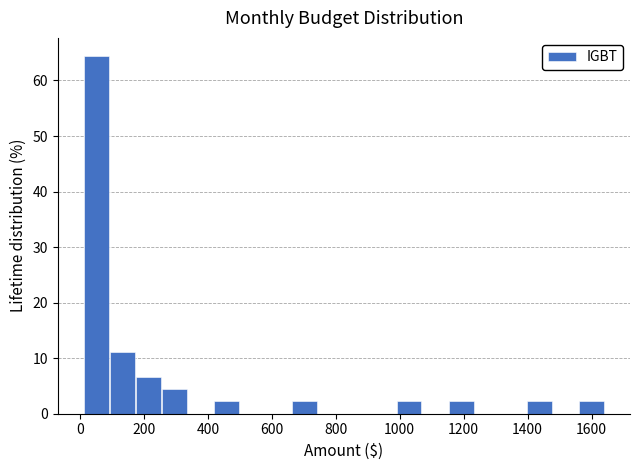

Reading left to right, transcribe this chart: for each bar, give the range it covers on the x-axis and its height. Neither the bar edges nor the heights are printed on the chart, so give them approximately, as read against the axes.

20 to 100: 64
100 to 180: 11
180 to 260: 7
260 to 340: 4
340 to 420: 0
420 to 500: 2
500 to 580: 0
580 to 660: 0
660 to 740: 2
740 to 820: 0
820 to 900: 0
900 to 1000: 0
1000 to 1080: 2
1080 to 1160: 0
1160 to 1240: 2
1240 to 1320: 0
1320 to 1400: 0
1400 to 1480: 2
1480 to 1560: 0
1560 to 1640: 2